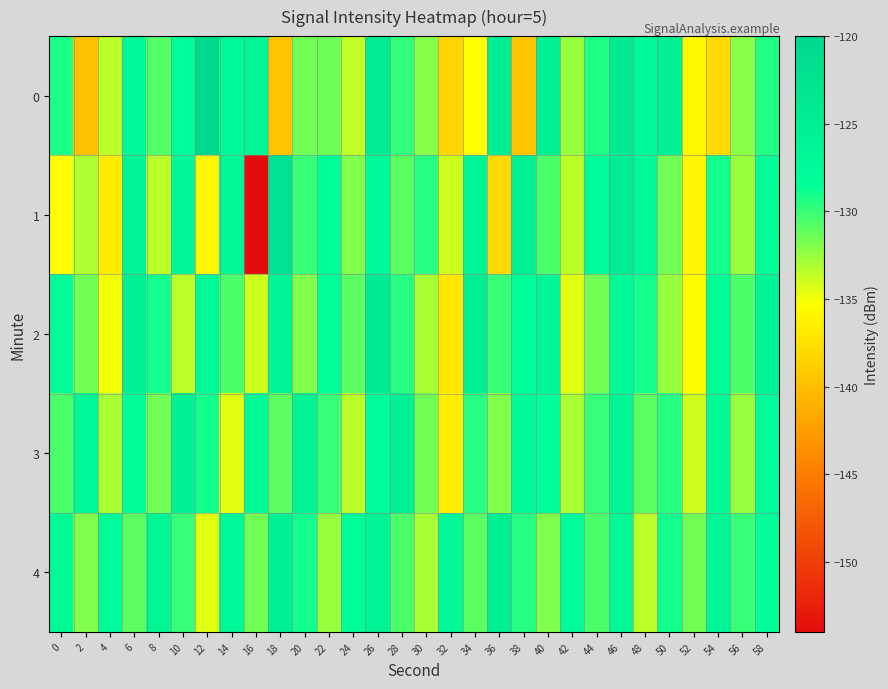

Reading left to right, list all the values displayed in this chart.

0: 0=-129.3	2=-139.9	4=-133.5	6=-127.1	8=-130.7	10=-127.9	12=-120.3	14=-127.1	16=-126.4	18=-139.6	20=-131.5	22=-131.5	24=-133.7	26=-124.3	28=-129.9	30=-132.1	32=-138.3	34=-135.4	36=-124.8	38=-139.6	40=-125.3	42=-132.5	44=-129.3	46=-124.0	48=-127.2	50=-125.6	52=-135.8	54=-138.1	56=-132.2	58=-129.4
1: 0=-135.3	2=-133.1	4=-136.8	6=-126.0	8=-133.5	10=-126.7	12=-135.9	14=-126.8	16=-153.9	18=-122.1	20=-130.0	22=-128.5	24=-132.0	26=-127.5	28=-131.0	30=-129.5	32=-134.0	34=-126.5	36=-138.0	38=-125.0	40=-130.5	42=-133.5	44=-128.0	46=-124.5	48=-127.0	50=-131.5	52=-136.0	54=-129.0	56=-132.5	58=-127.8
2: 0=-128.0	2=-131.5	4=-135.0	6=-125.5	8=-129.0	10=-133.5	12=-127.0	14=-130.5	16=-134.0	18=-126.0	20=-132.0	22=-128.5	24=-131.0	26=-124.0	28=-129.5	30=-133.0	32=-137.0	34=-125.0	36=-130.0	38=-128.0	40=-126.5	42=-134.5	44=-131.5	46=-127.5	48=-129.0	50=-132.5	52=-135.5	54=-128.5	56=-130.5	58=-126.0
3: 0=-130.5	2=-127.0	4=-133.0	6=-128.5	8=-131.5	10=-125.5	12=-129.0	14=-134.5	16=-127.5	18=-131.0	20=-126.0	22=-130.0	24=-133.5	26=-128.0	28=-125.0	30=-131.5	32=-136.5	34=-129.5	36=-132.0	38=-127.0	40=-128.5	42=-133.0	44=-130.0	46=-126.5	48=-131.0	50=-129.5	52=-134.0	54=-127.5	56=-132.5	58=-128.0
4: 0=-127.5	2=-132.0	4=-128.0	6=-131.0	8=-126.5	10=-130.0	12=-134.5	14=-127.0	16=-131.5	18=-125.5	20=-129.0	22=-132.5	24=-128.5	26=-126.0	28=-130.5	30=-133.0	32=-127.5	34=-131.0	36=-125.0	38=-129.5	40=-132.0	42=-128.0	44=-130.5	46=-127.0	48=-133.5	50=-129.0	52=-131.5	54=-126.5	56=-130.0	58=-128.5